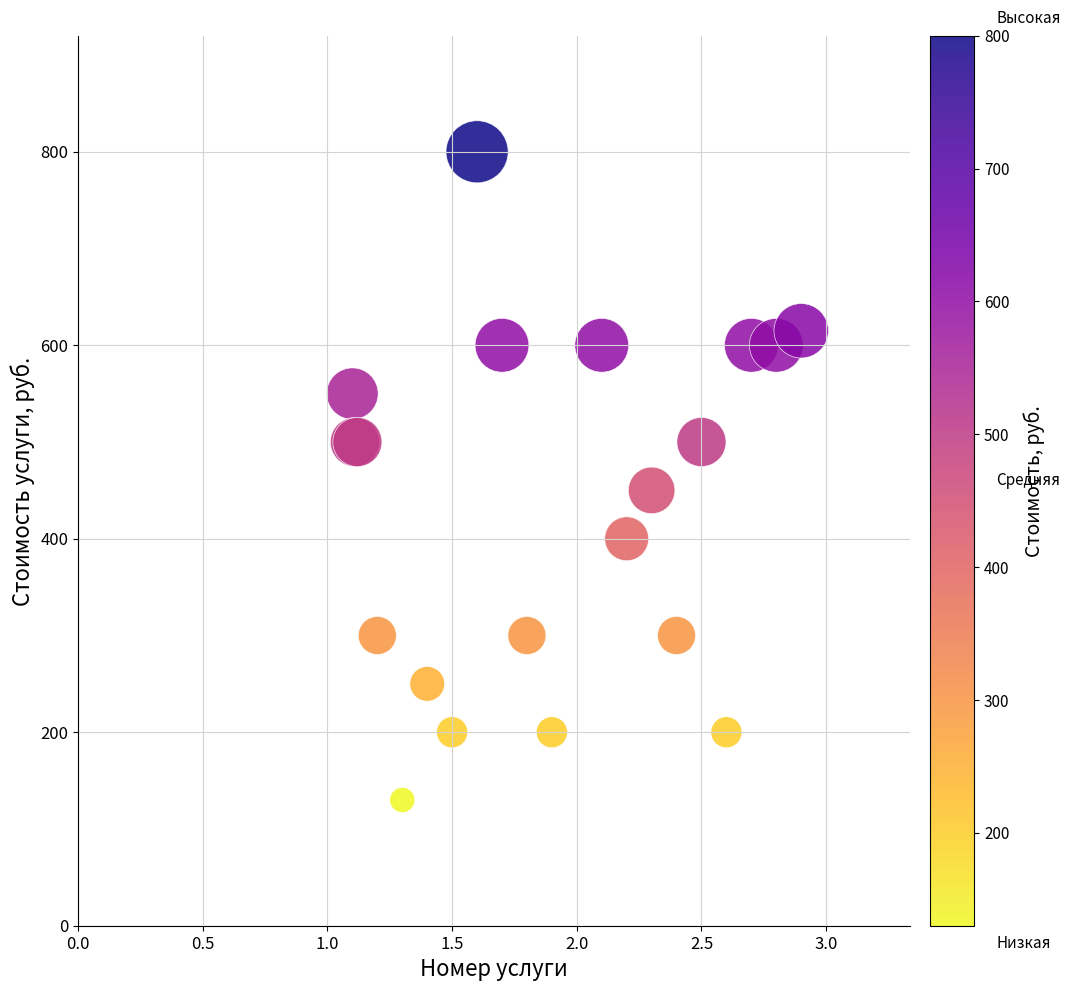

What Y value in the scatter plot is closest to 465?

450